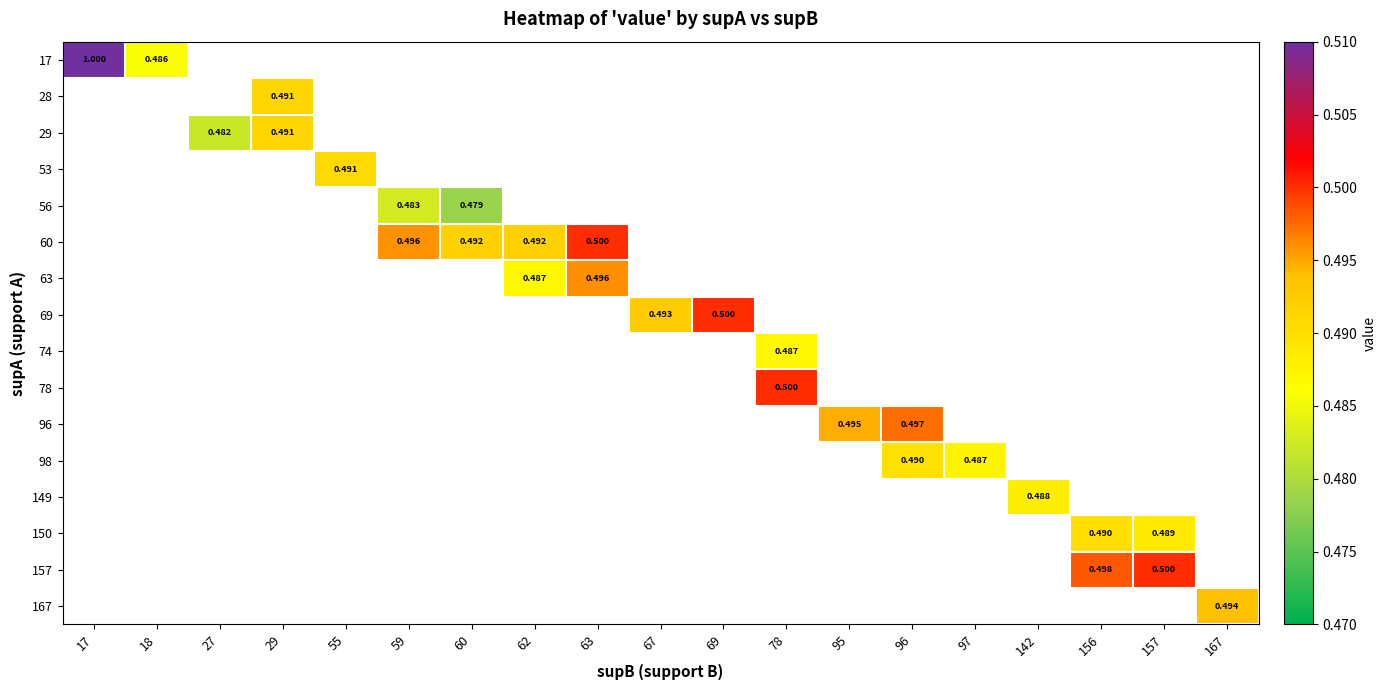

What is the minimum value shown in the chart?

0.5